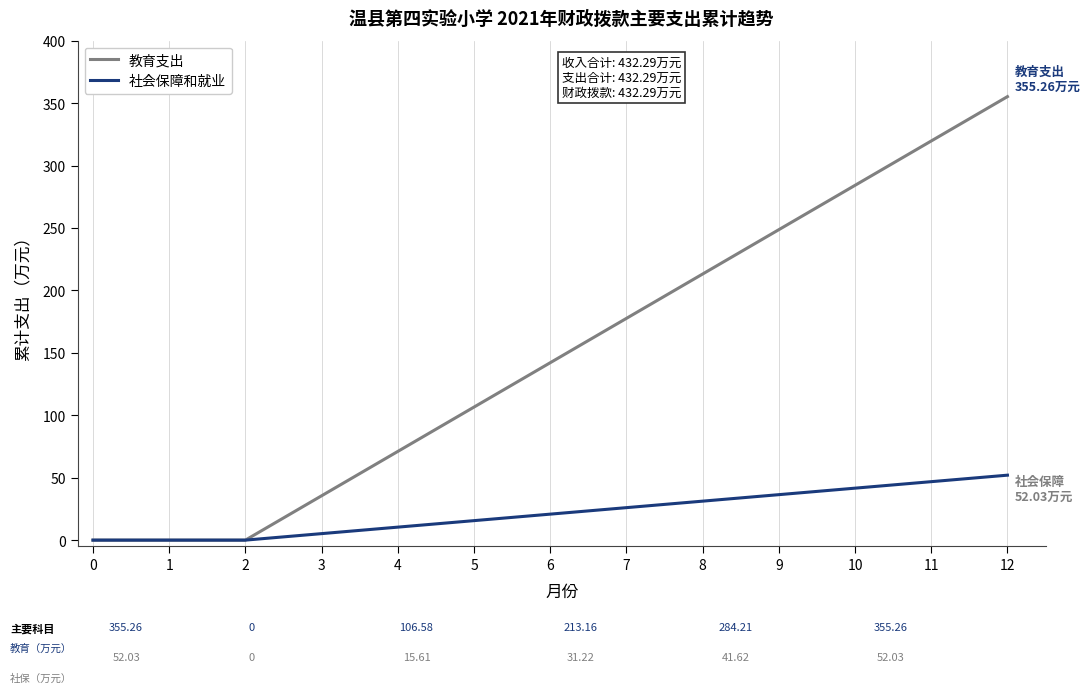

Is the value of 教育支出 at 6 greater than the value of 社会保障和就业 at 0?

Yes